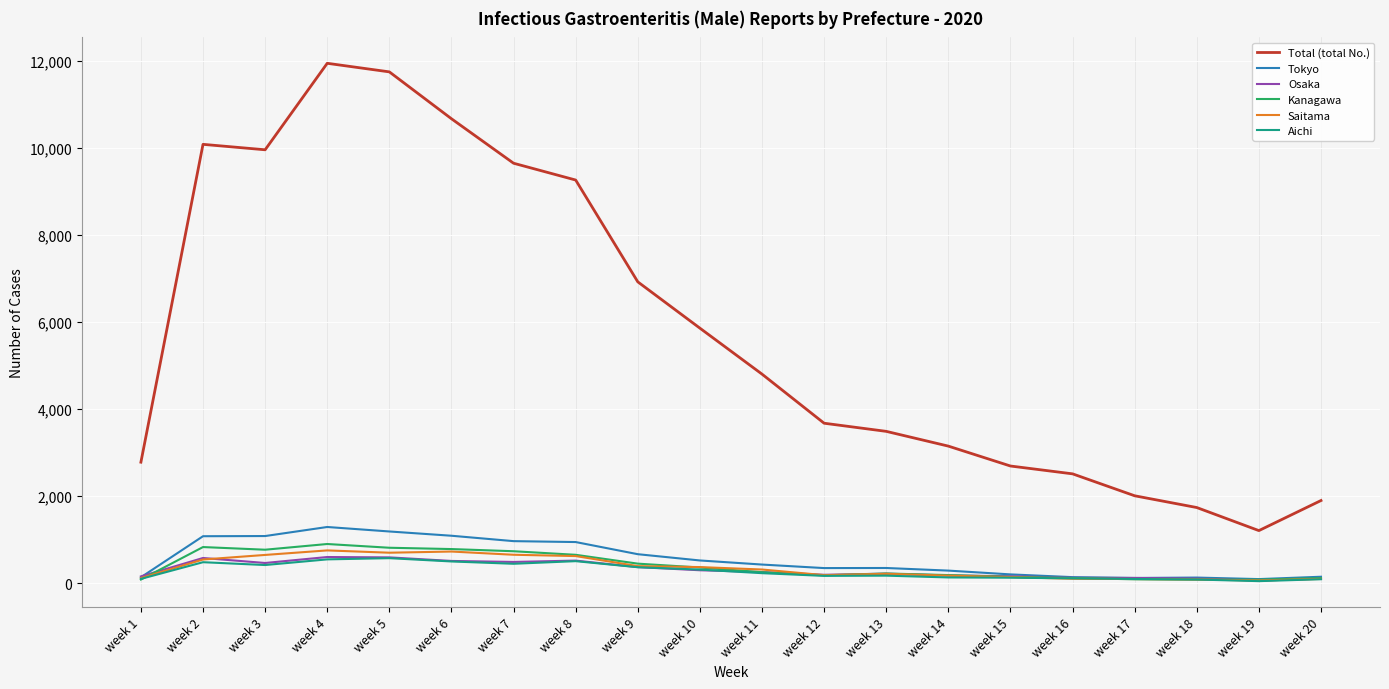

Between week 12 and week 18, which series saw the biggest shift?

Total (total No.)